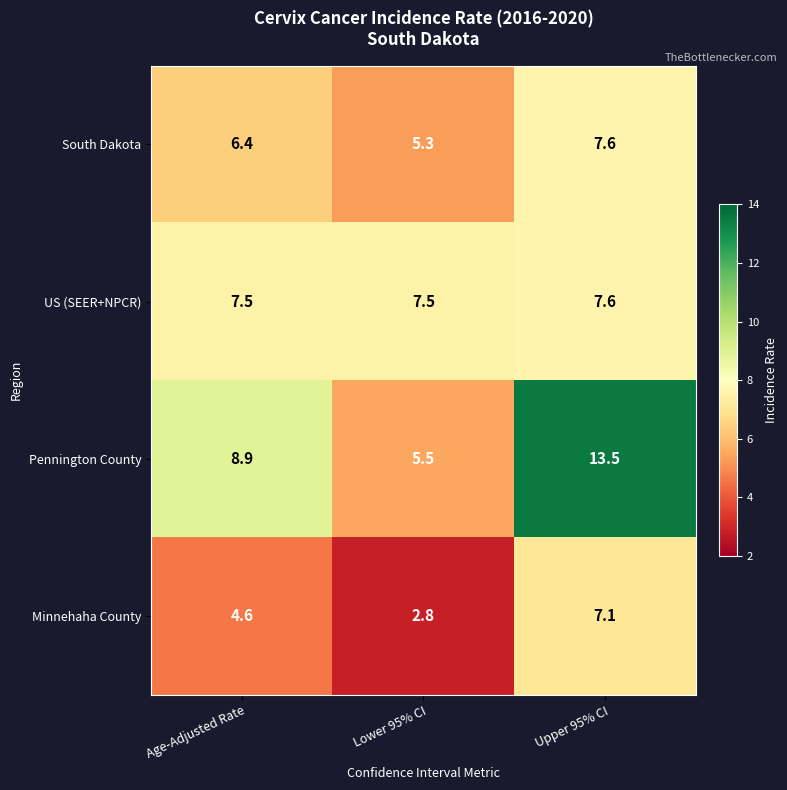

Rank the series at Lower 95% CI from lowest to highest value.

Minnehaha County, South Dakota, Pennington County, US (SEER+NPCR)